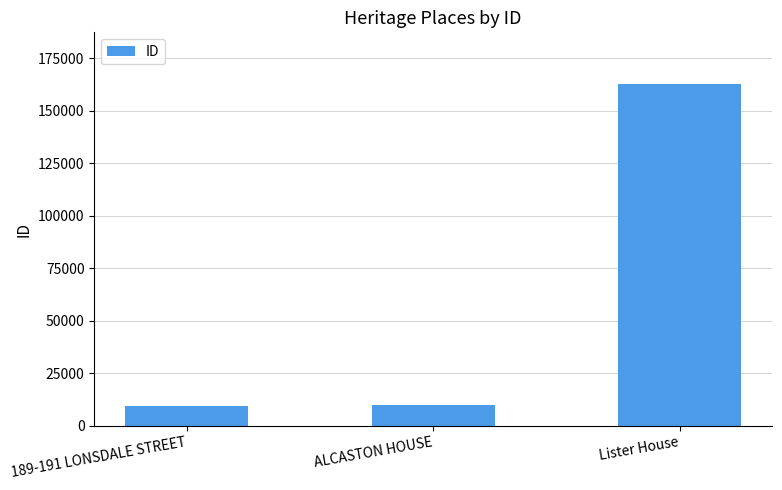

What position from the right is Lister House?

1